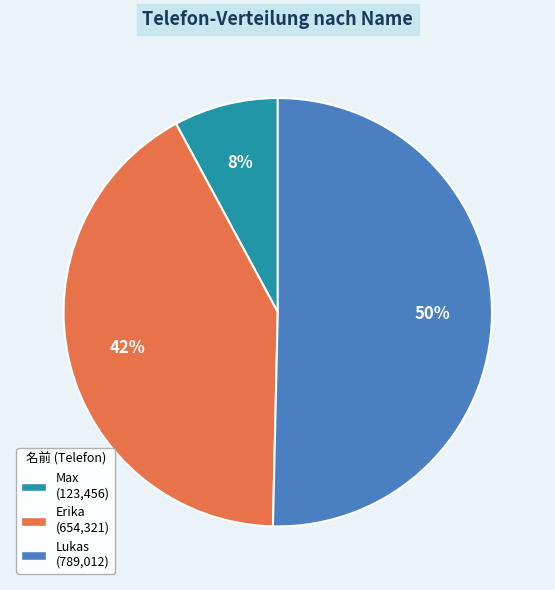

To the nearest percent, what is the combined percentage of Max and Erika?

50%